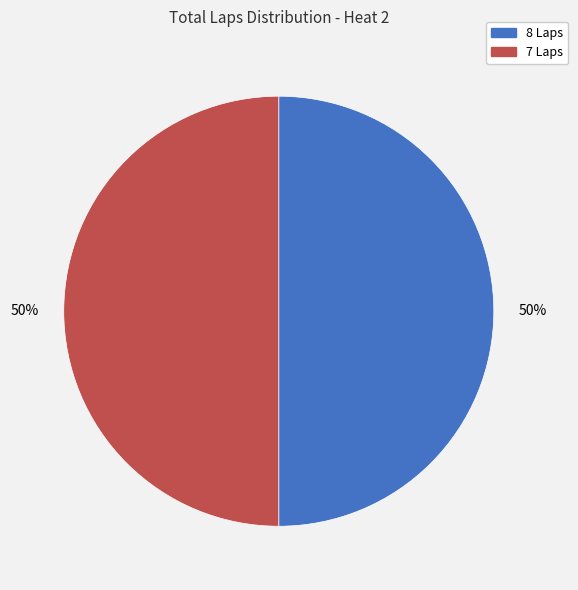

How many segments does this pie chart have?

2